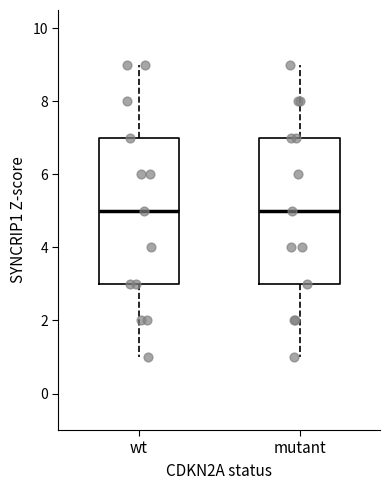

Reading left to right, transcribe this box plot: for each box, give where its median line is, the range the box spans, and where its two whiskers end, as read against the y-axis. The values are not printed on the chart, so give them approximately, as read against the axis.

wt: median 5, box 3 to 7, whiskers 1 to 9
mutant: median 5, box 3 to 7, whiskers 1 to 9